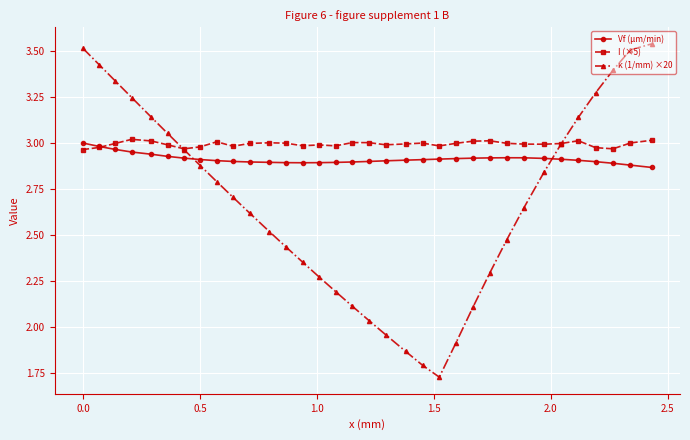

Rank the series by their average value, from lowest to highest.

κ (1/mm) ×20, Vf (μm/min), I (×5)